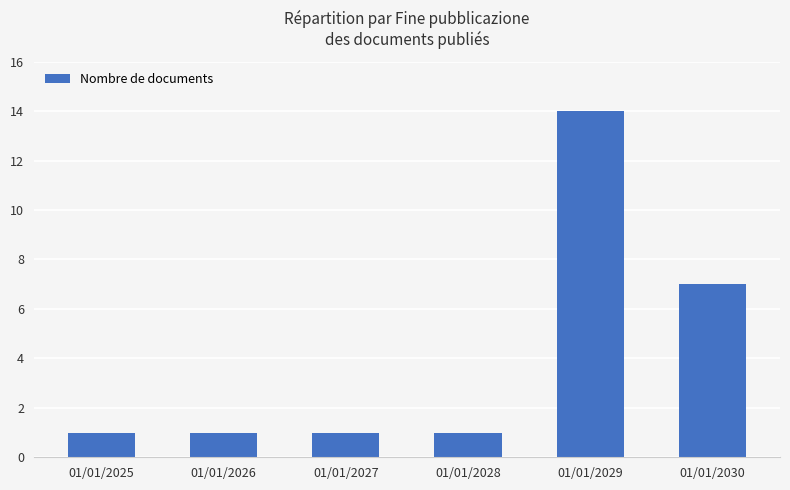

Approximately how many times larger is the value at 01/01/2026 compared to 01/01/2029?

0.1